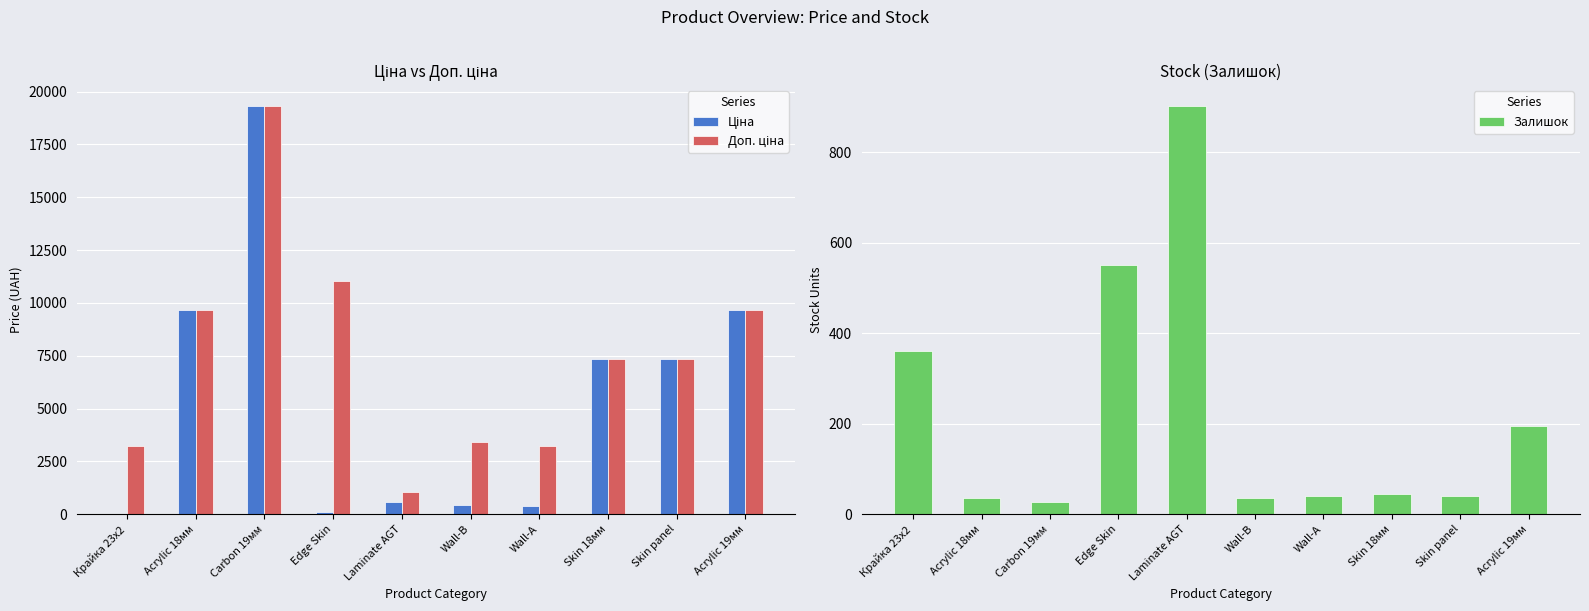

Reading right to left, what are all the values shown in this chart?

Ціна: Acrylic 19мм=9664.7	Skin panel=7360.2	Skin 18мм=7360.2	Wall-А=403.6	Wall-B=429.3	Laminate AGT=571.6	Edge Skin=110.5	Carbon 19мм=19343.1	Acrylic 18мм=9664.7	Крайка 23x2=32.0
Доп. ціна: Acrylic 19мм=9664.7	Skin panel=7360.2	Skin 18мм=7360.2	Wall-А=3228.8	Wall-B=3434.6	Laminate AGT=1048.0	Edge Skin=11055.0	Carbon 19мм=19343.1	Acrylic 18мм=9664.7	Крайка 23x2=3205.0
Залишок: Acrylic 19мм=196.0	Skin panel=41.0	Skin 18мм=45.0	Wall-А=40.0	Wall-B=35.0	Laminate AGT=903.0	Edge Skin=550.0	Carbon 19мм=26.0	Acrylic 18мм=35.0	Крайка 23x2=360.0